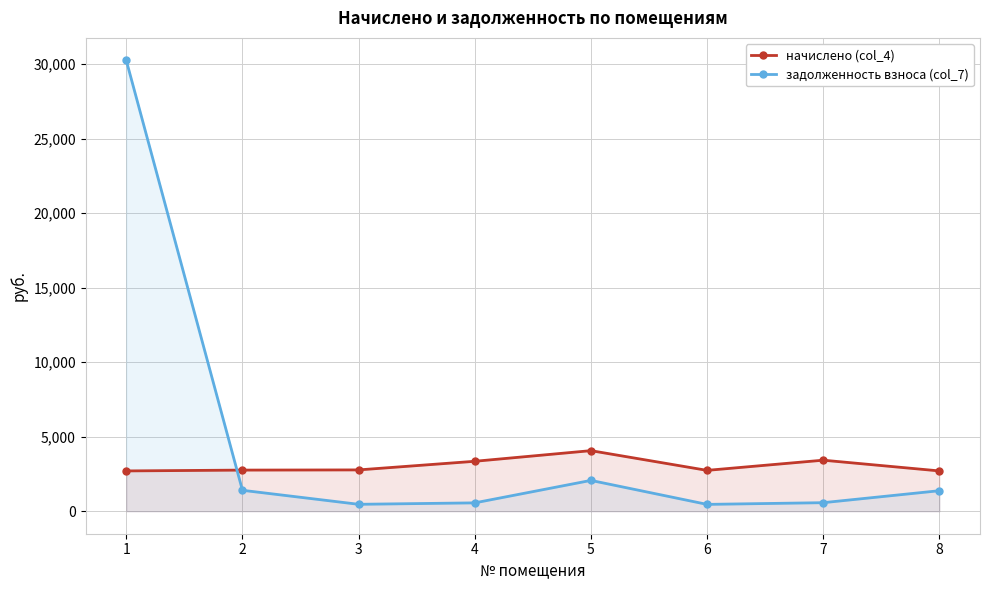

Where is the first local minimum for начислено (col_4)?

6